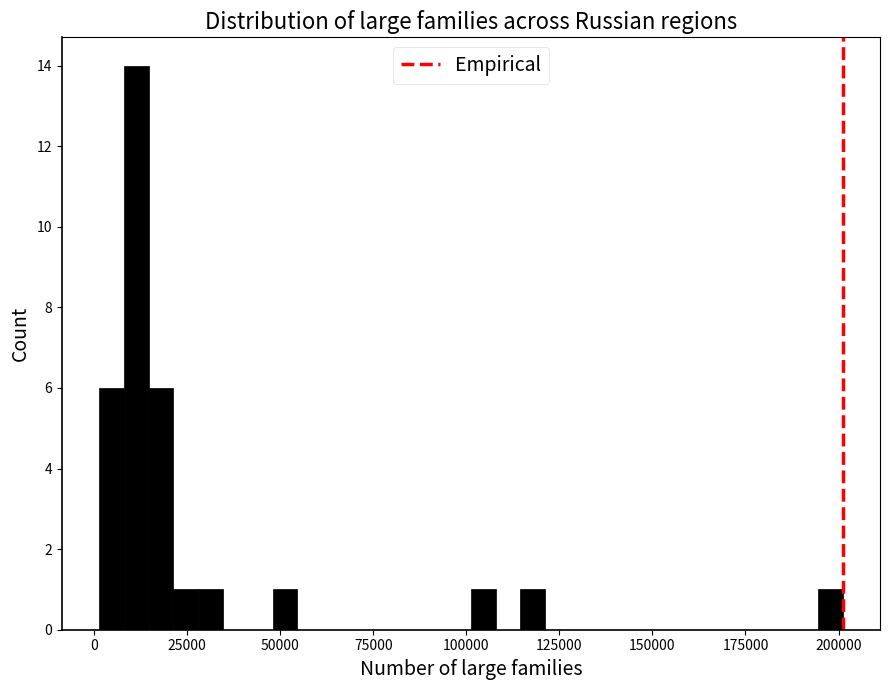

Around what value on the x-axis is the tallest bar? Give the approximate position of its centre, as read against the axis.

10000